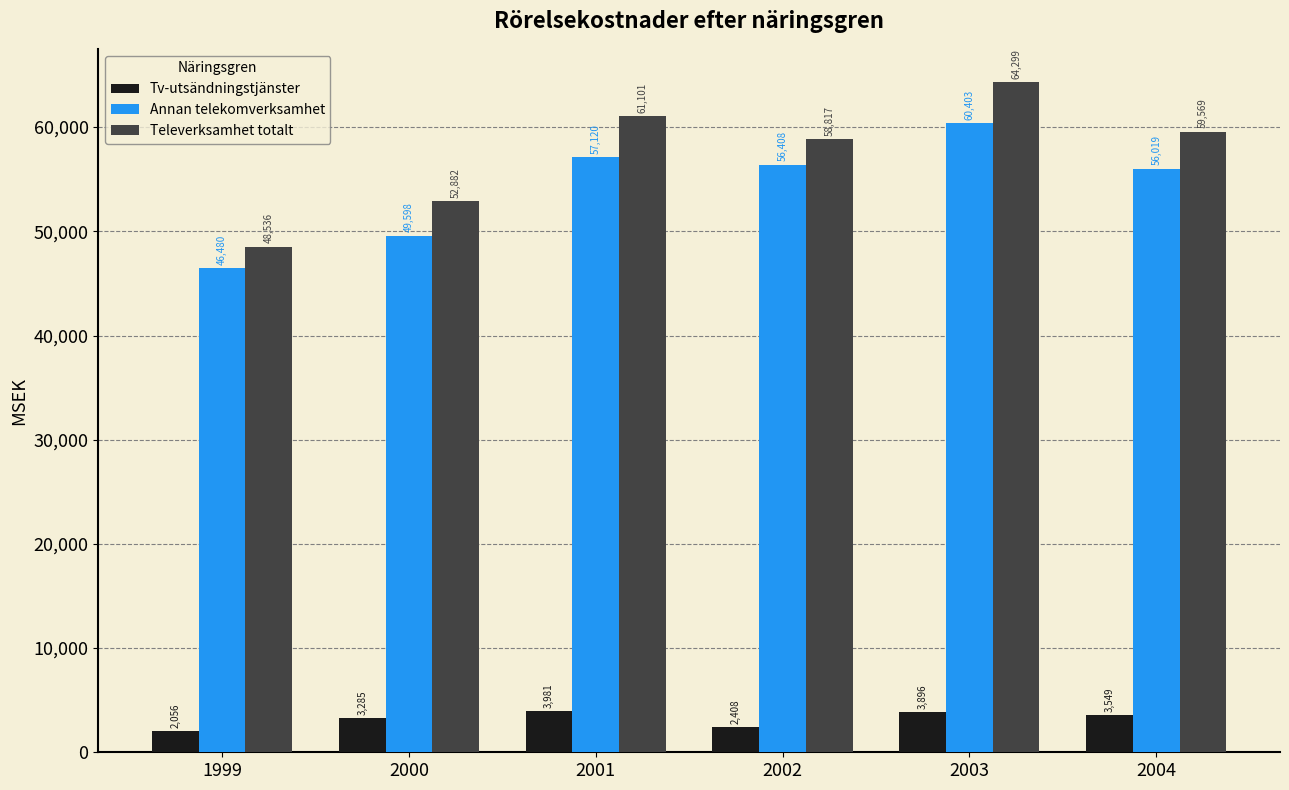

What is the approximate value of Televerksamhet totalt at 2004?

59569.0